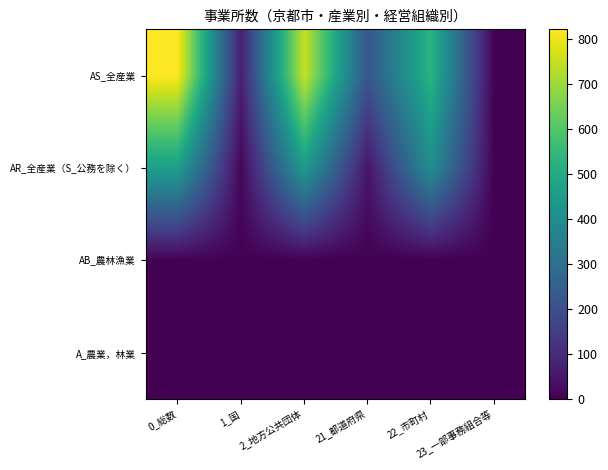

Reading left to right, transcribe all the data shown in this chart.

AS_全産業: 0_総数=821	1_国=68	2_地方公共団体=753	21_都道府県=220	22_市町村=532	23_一部事務組合等=1
AR_全産業（S_公務を除く）: 0_総数=463	1_国=13	2_地方公共団体=450	21_都道府県=47	22_市町村=403	23_一部事務組合等=0
AB_農林漁業: 0_総数=3	1_国=3	2_地方公共団体=0	21_都道府県=0	22_市町村=0	23_一部事務組合等=0
A_農業，林業: 0_総数=3	1_国=3	2_地方公共団体=0	21_都道府県=0	22_市町村=0	23_一部事務組合等=0